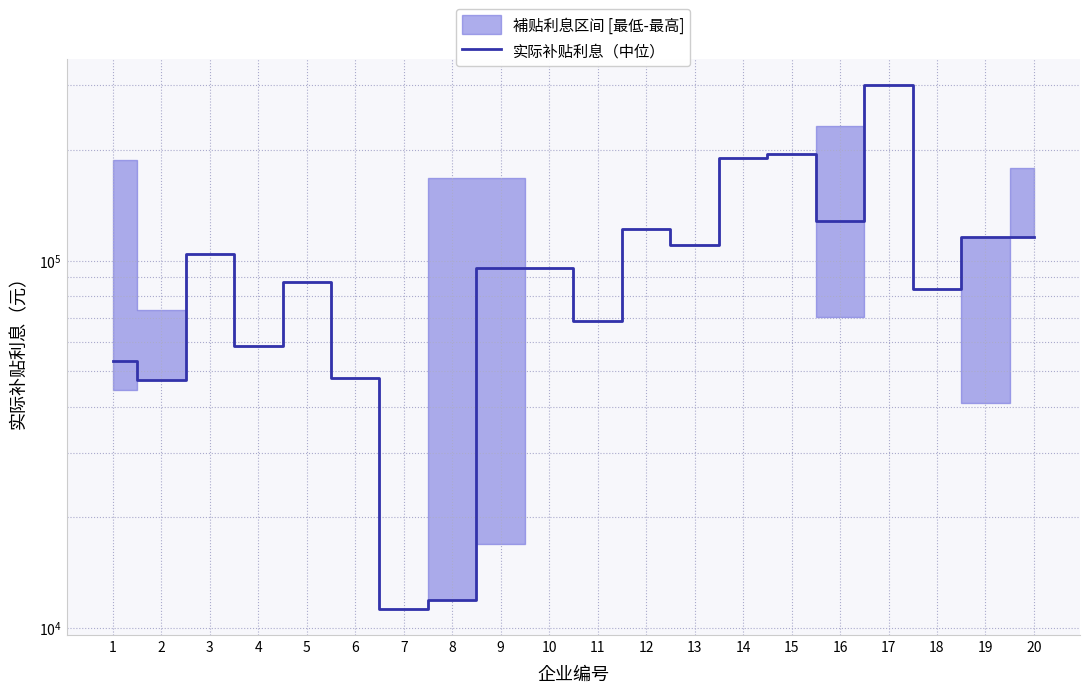

What is the average value?

102222